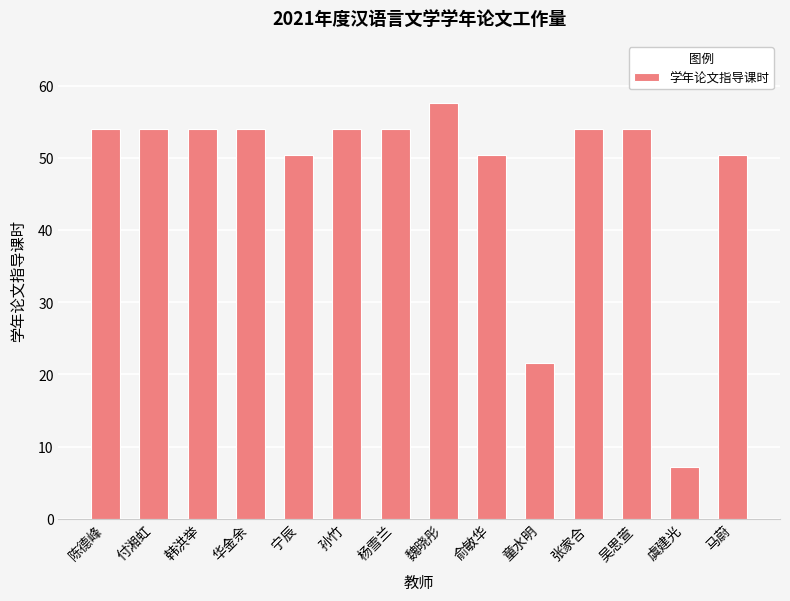

Which category has the highest value across all series?

魏晓彤